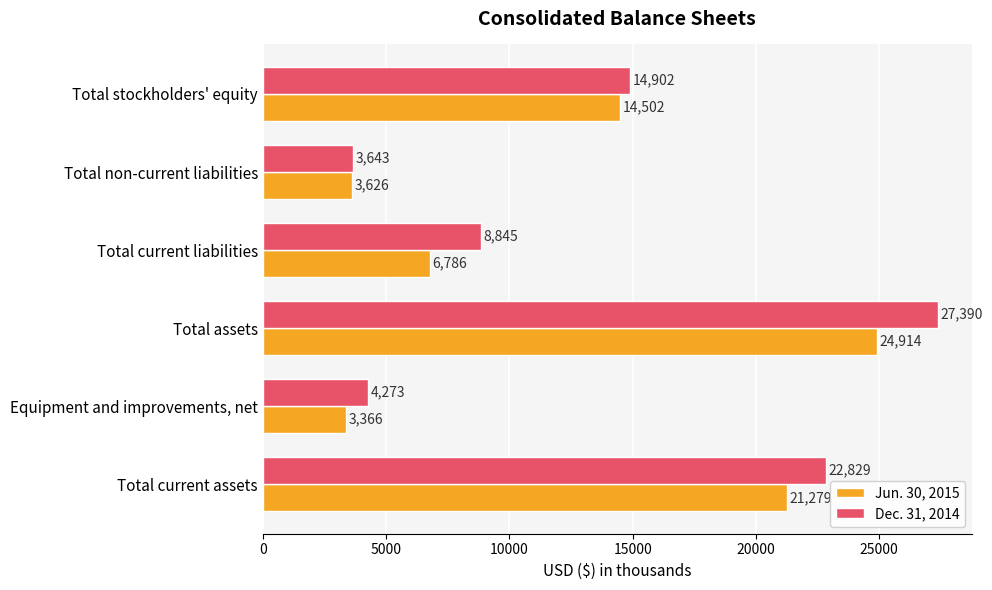

What is the difference between the second highest and minimum values in the Jun. 30, 2015 series?

17913